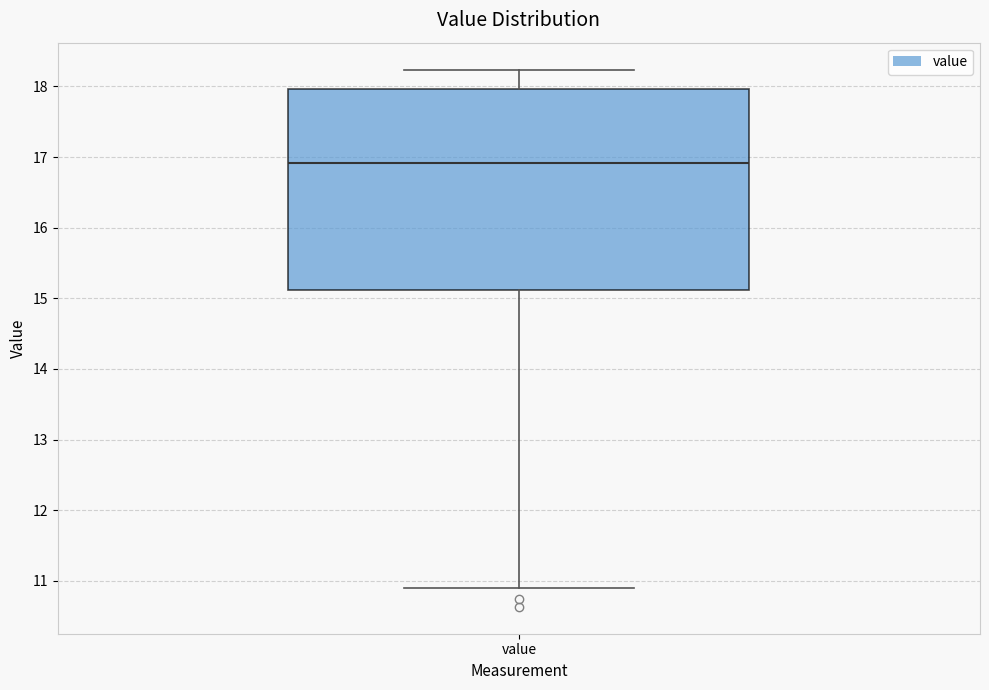

Read this box plot against the y-axis: the position of the median line, the range covered by the box, and the ends of both whiskers. The values are not printed on the chart, so give them approximately, as read against the axis.

median 16.9, box 15.1 to 18.0, whiskers 10.9 to 18.2